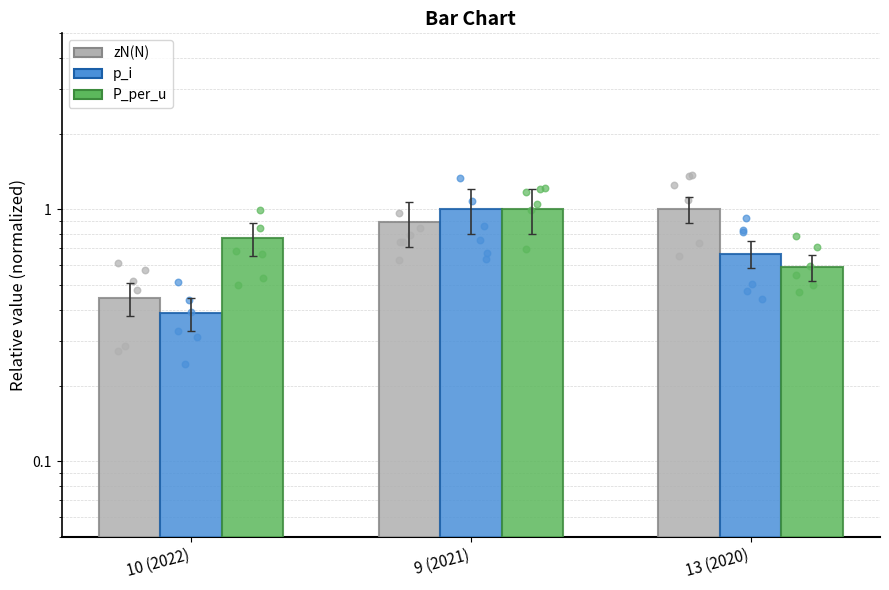

What is the total value across all series at 10 (2022)?

1.6